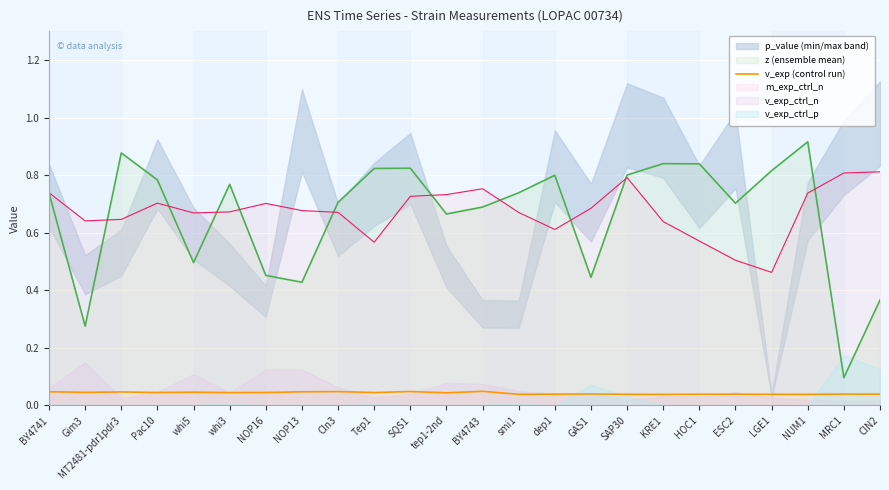

How many interior local valleys (lower than both neighbors) does the data have?

7